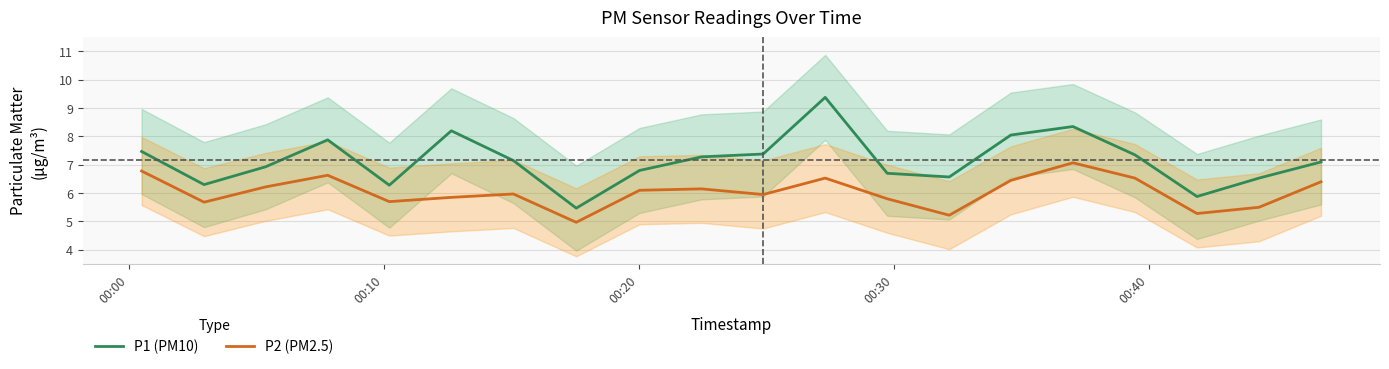

What is the maximum value for P1 (PM10)?

9.4